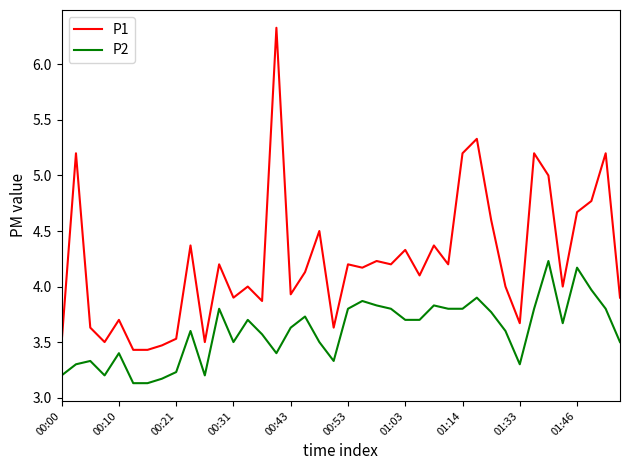

What is the difference between the maximum and minimum values in the P1 series?

2.9